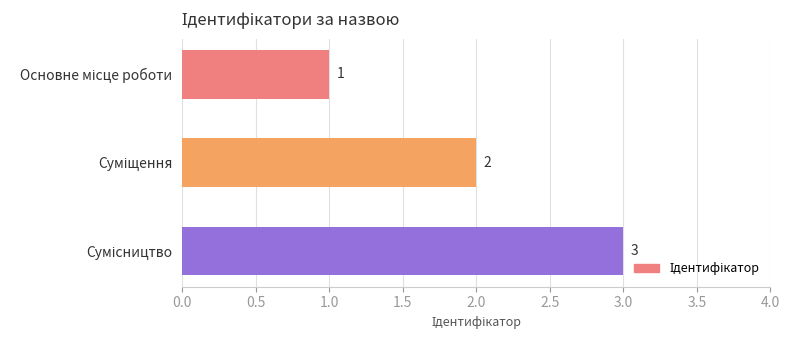

What is the smallest value displayed?

1